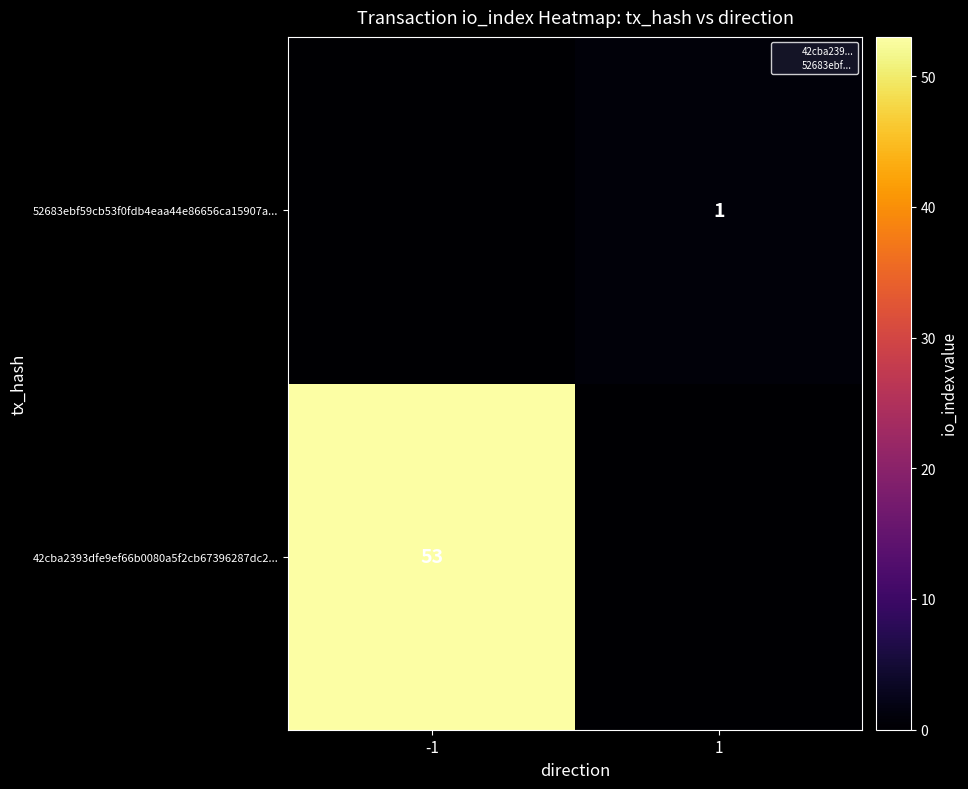

Is it true that 52683ebf59cb53f0fdb4eaa44e86656ca15907a... equals -1 at -1?

False